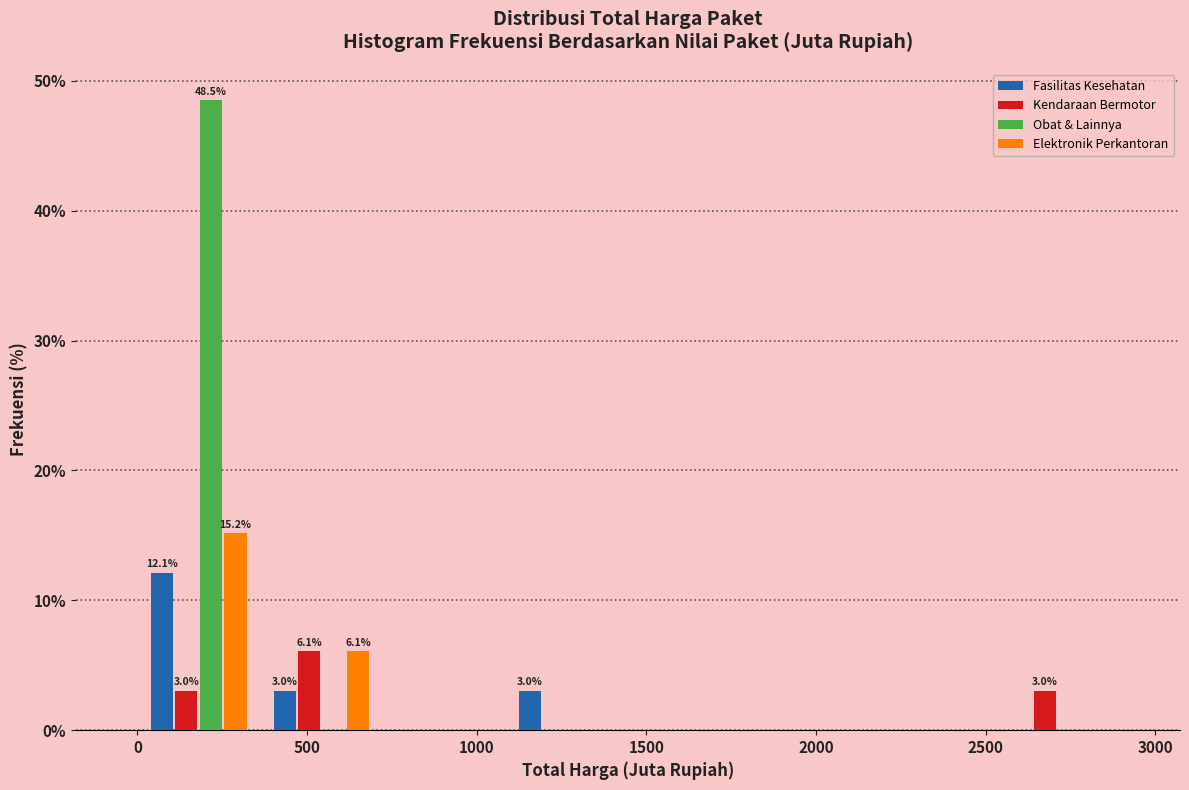

In the Kendaraan Bermotor series, which range on the x-axis has the tallest bar?

350 to 700